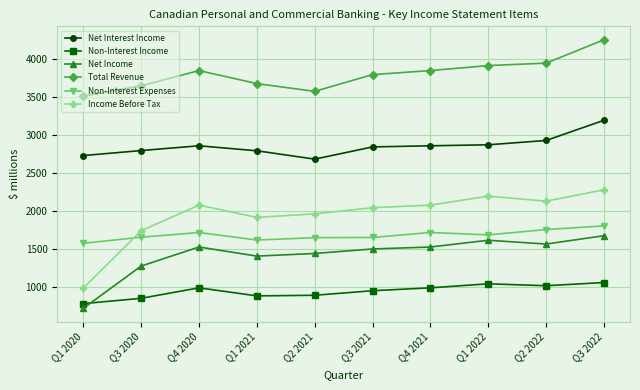

Where is Net Income nearest to the value 1199?

Q3 2020